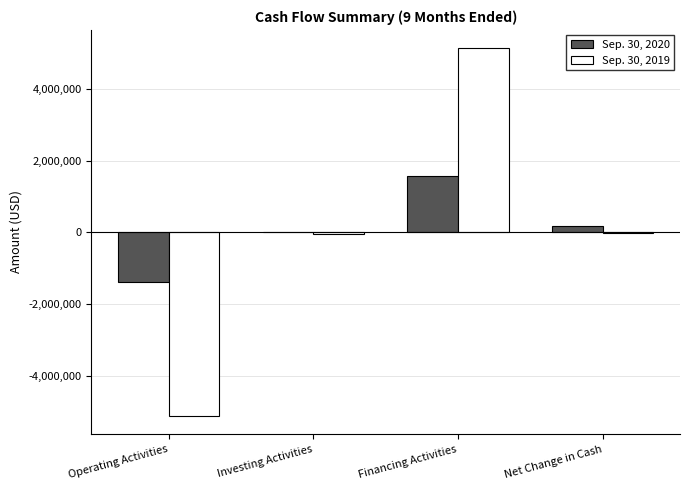

How many data points does each series have?

4